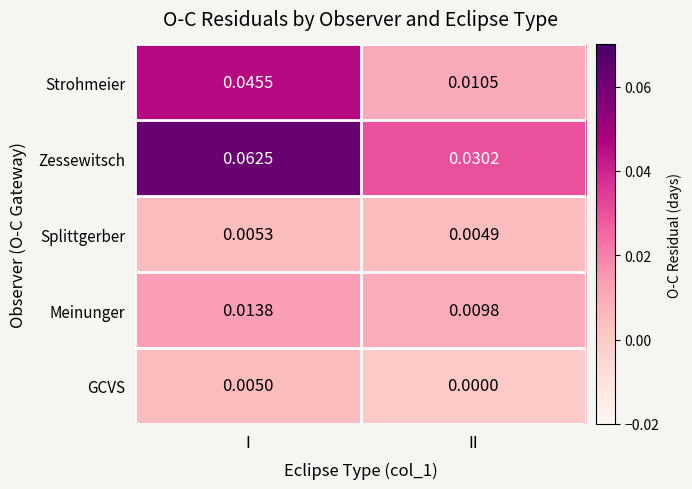

At how many categories does at least one series exceed 0?

2